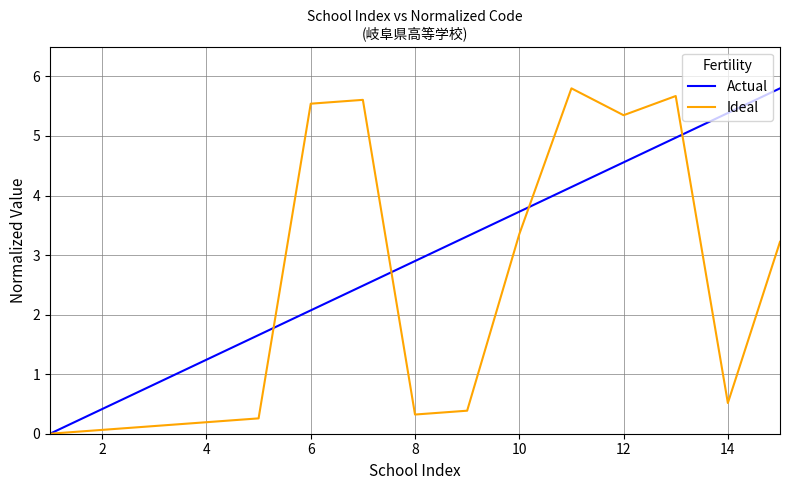

What is the highest value of the Actual series?

5.8